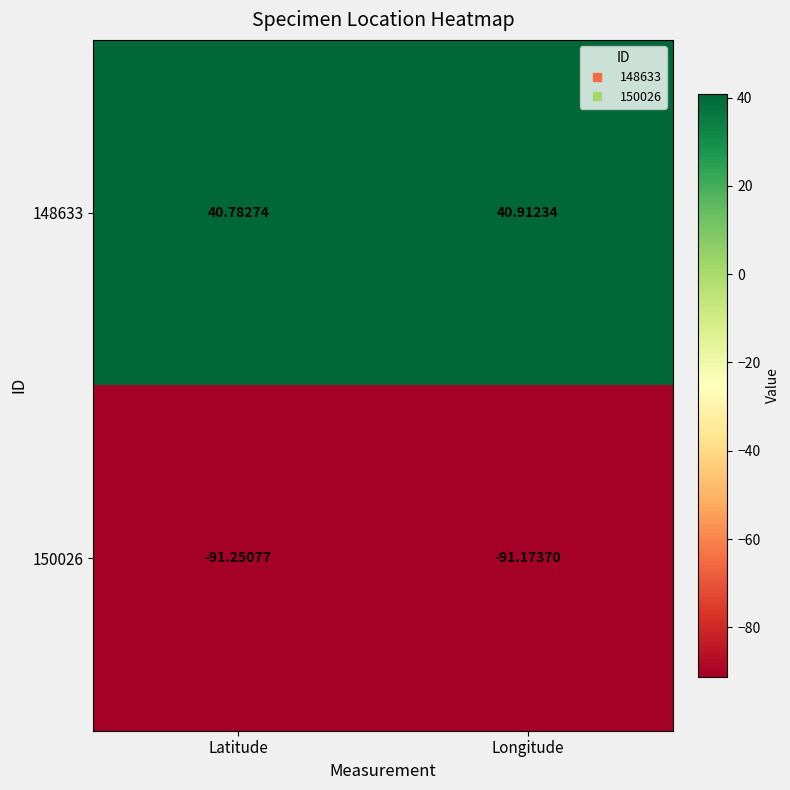

List the labels in order of 150026 value, smallest first.

Latitude, Longitude